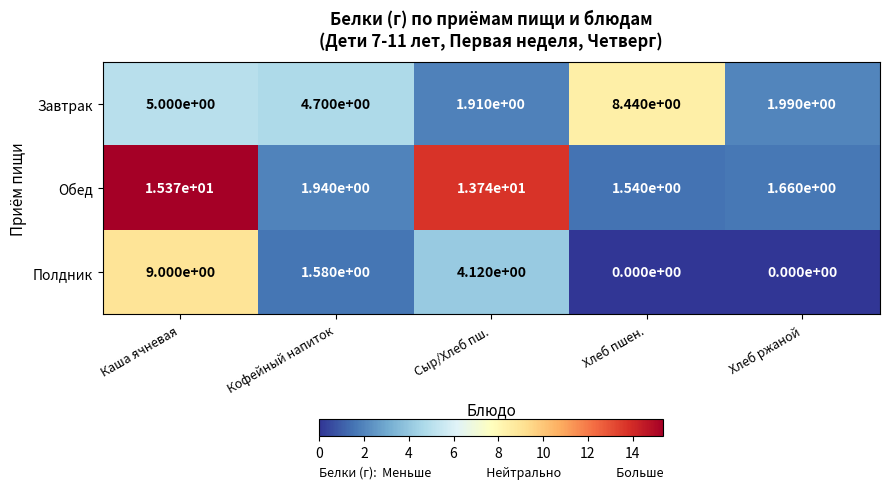

Is it true that Завтрак equals 1.8 at Хлеб пшен.?

False